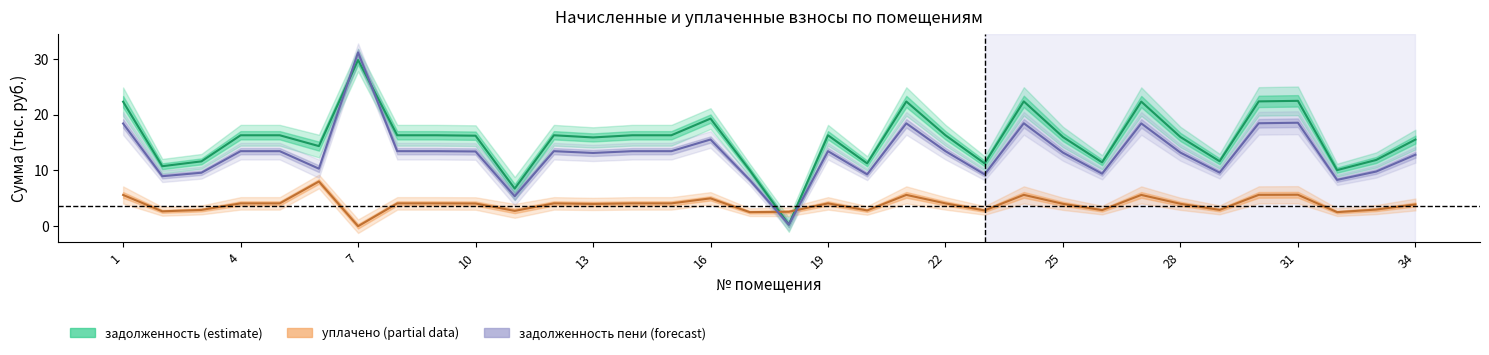

Rank the series at 21 from highest to lowest value.

задолженность, задолженность (пени), уплачено